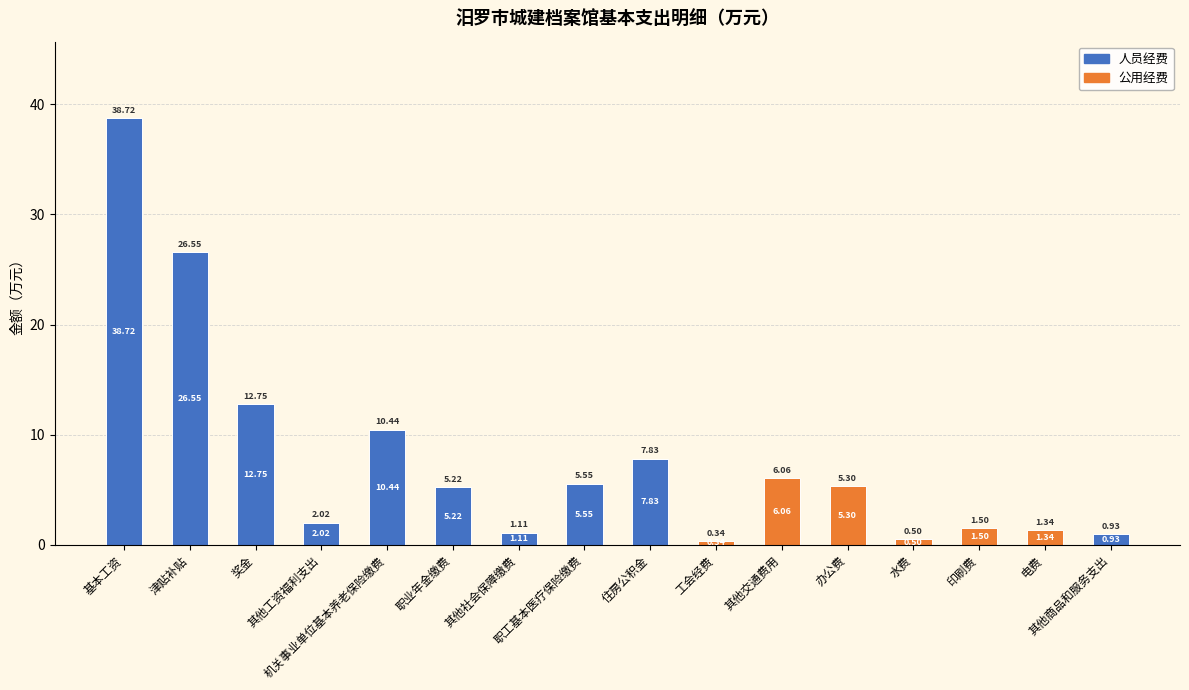

How many series are shown in this chart?

2